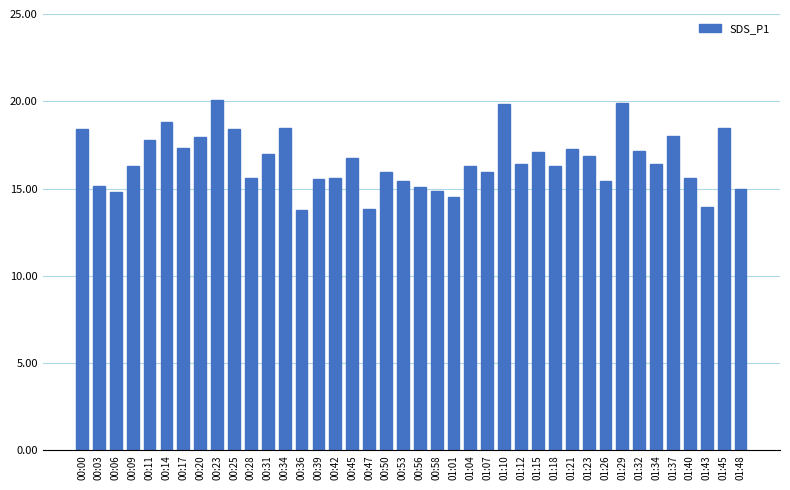

Approximately how many times larger is the value at 00:58 compared to 00:28?

1.0